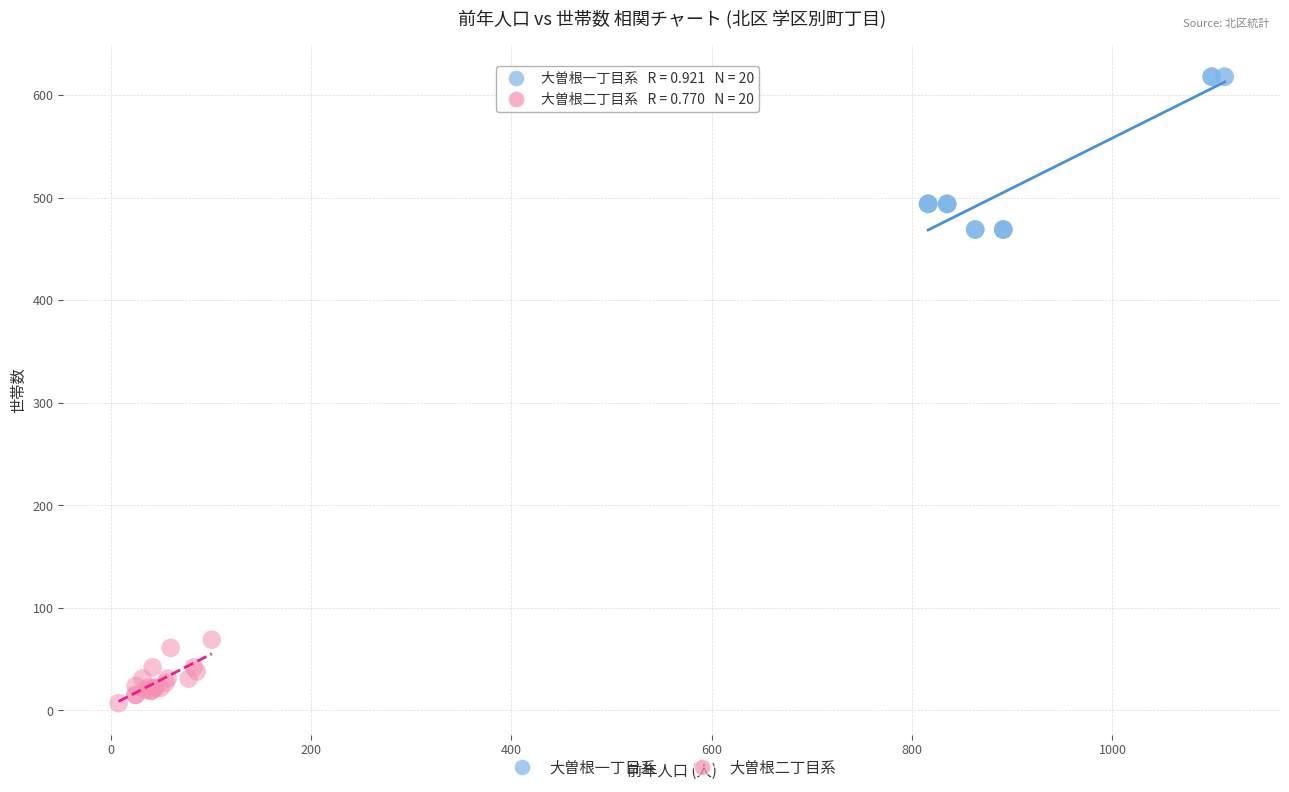

Which series contains the lowest Y value?

大曽根二丁目系